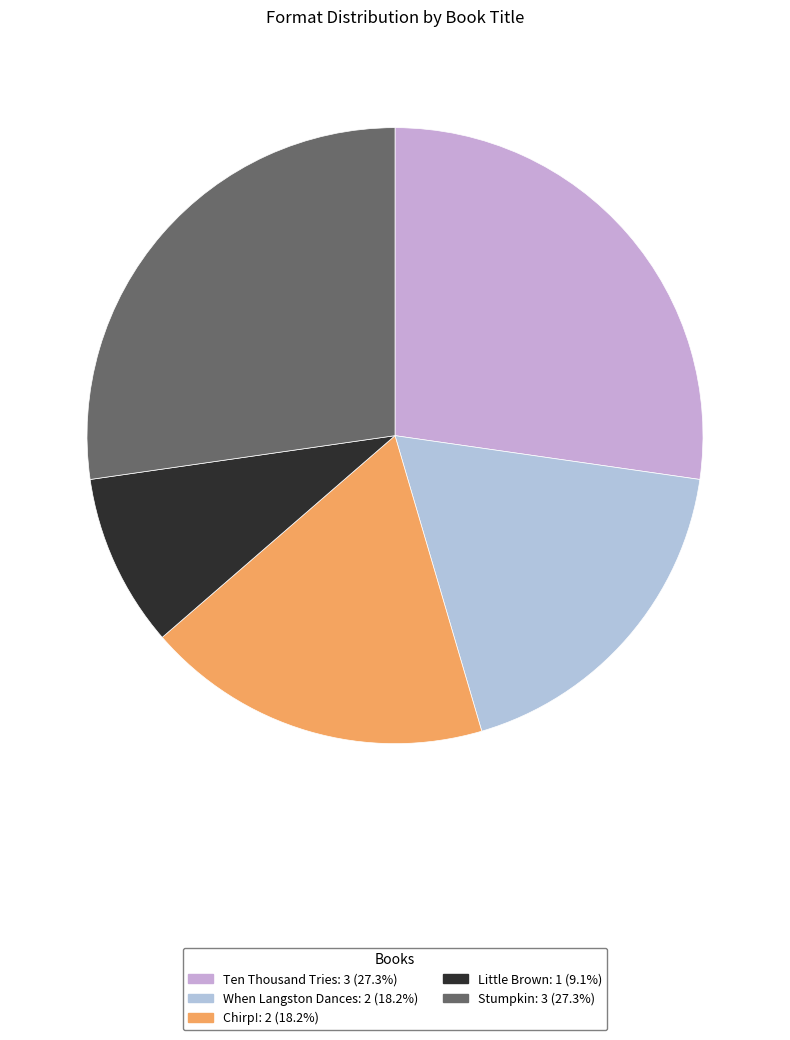

What percentage is the When Langston Dances slice, to the nearest percent?

18%